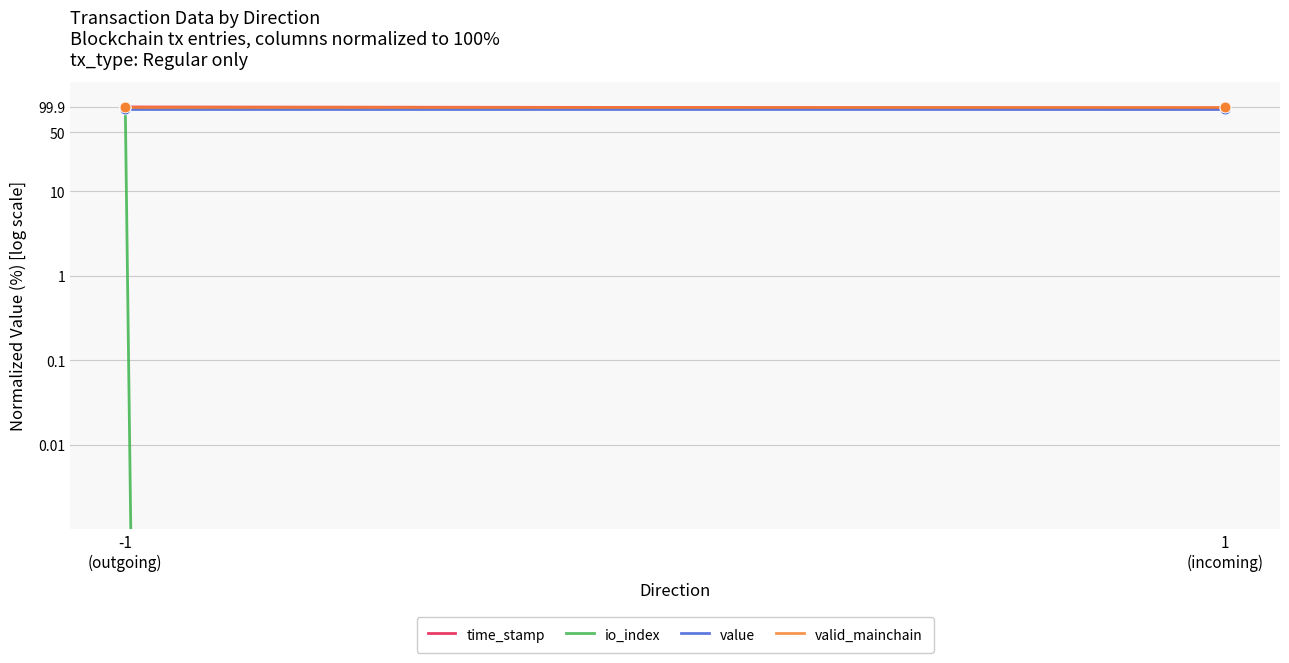

Which series has the largest Y range (max minus min)?

io_index